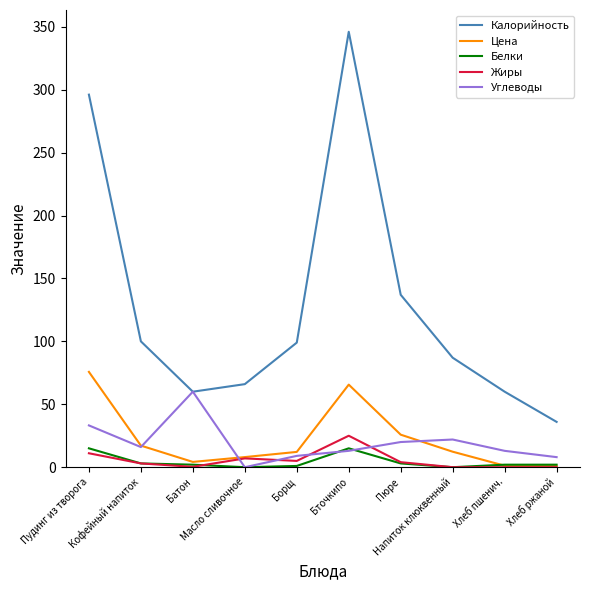

What position from the left is Хлеб пшенич.?

9